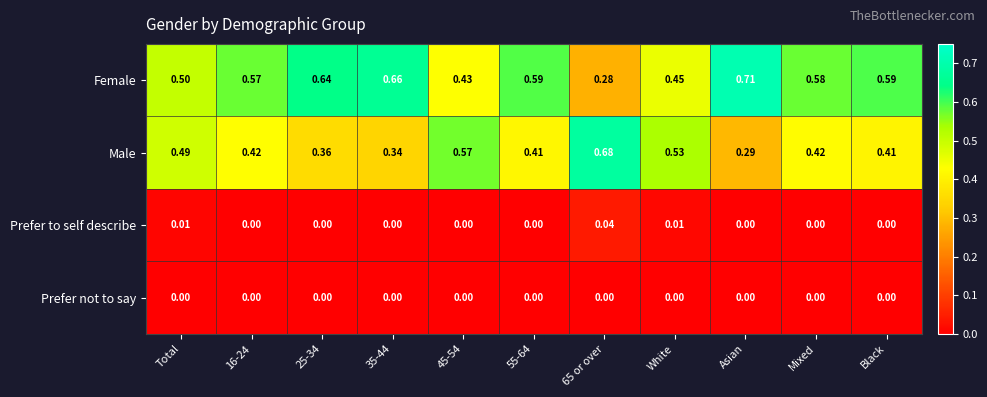

Which series has the largest range (max minus min)?

Female